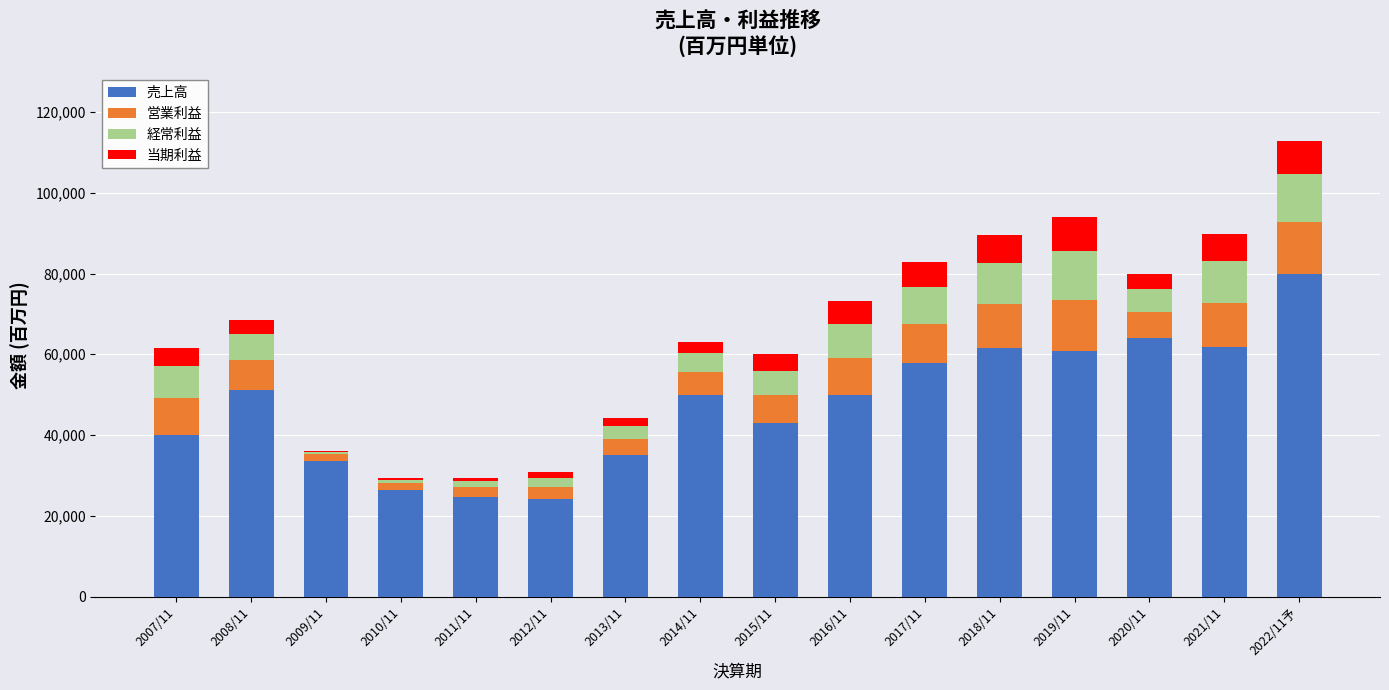

At which label does 売上高 reach its peak?

2022/11予